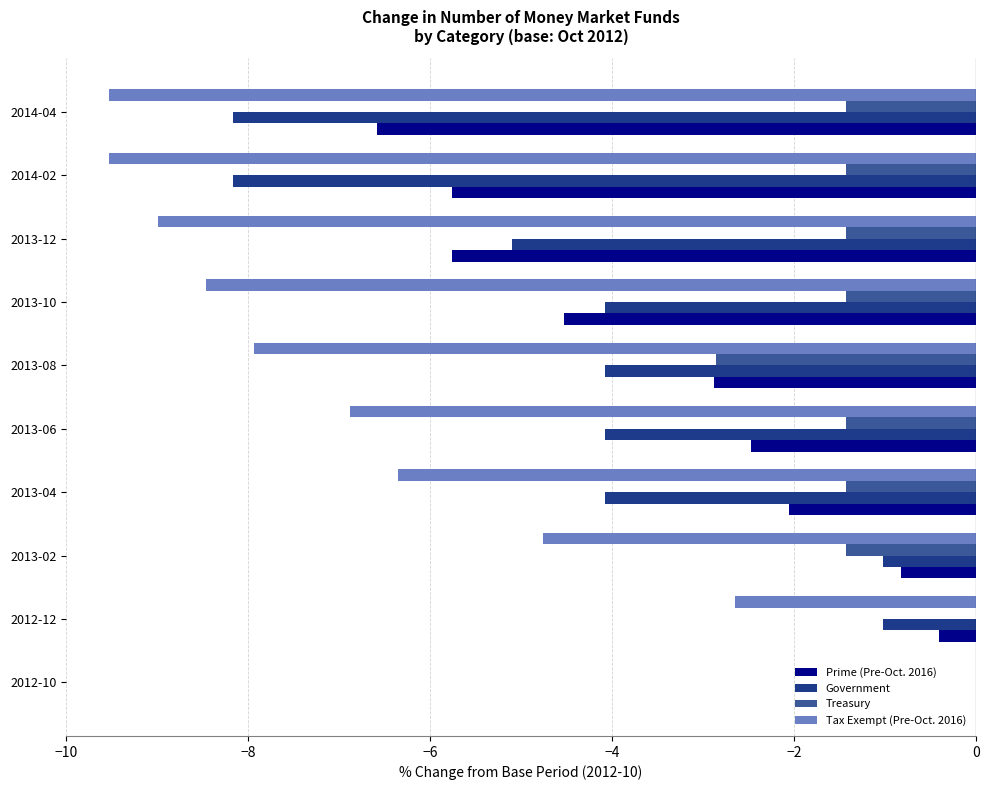

Which series changed the most between 2013-12 and 2014-04?

Government